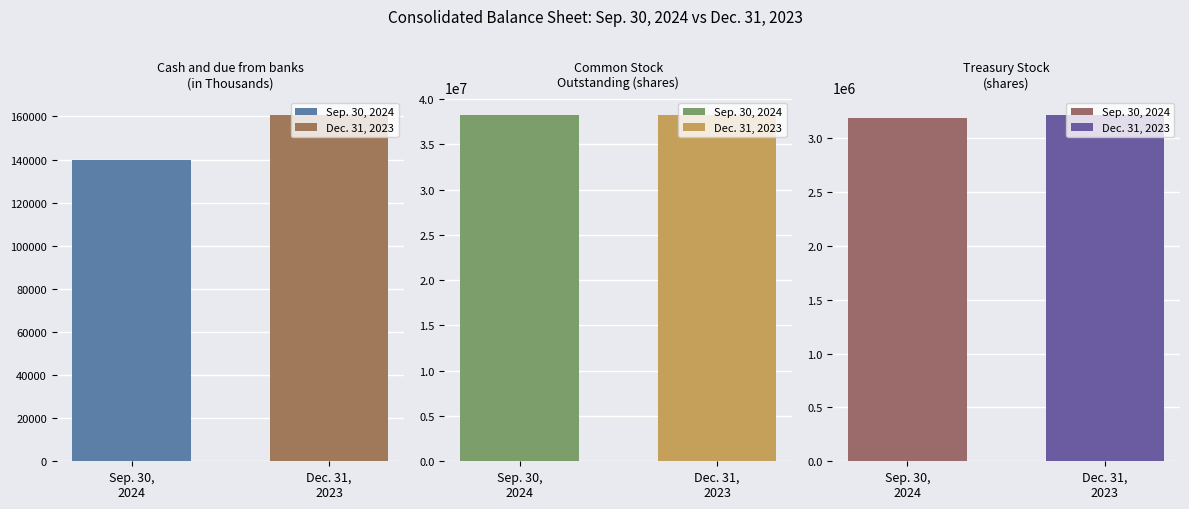

What is the total value across all series at Cash and due from banks?

300420